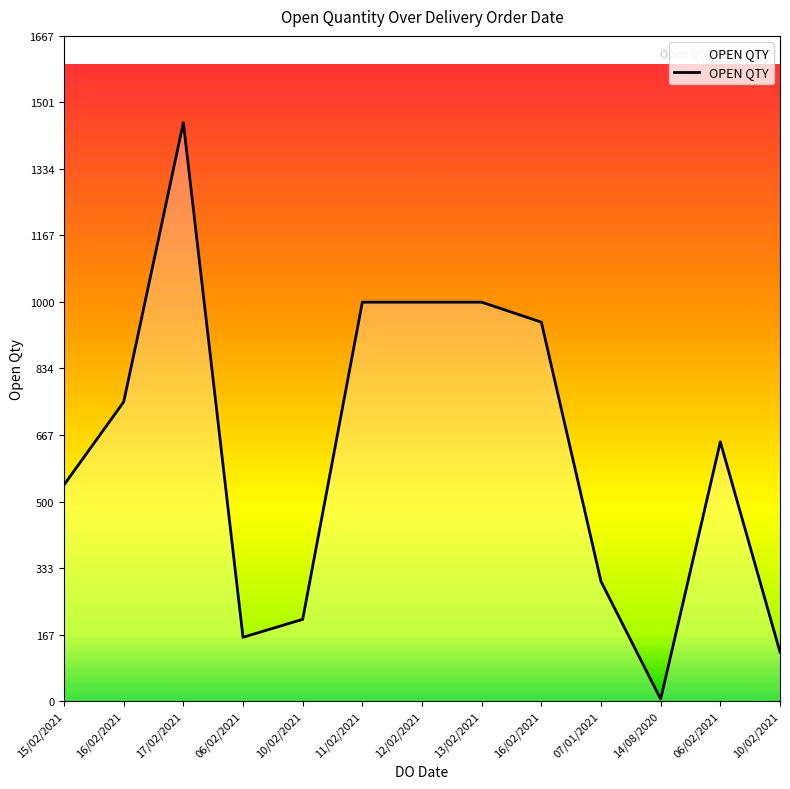

Does the chart have visible grid lines?

No